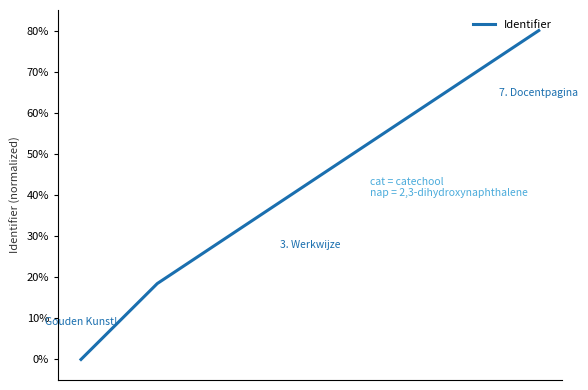

What is the difference between the maximum and second lowest values?

61.5